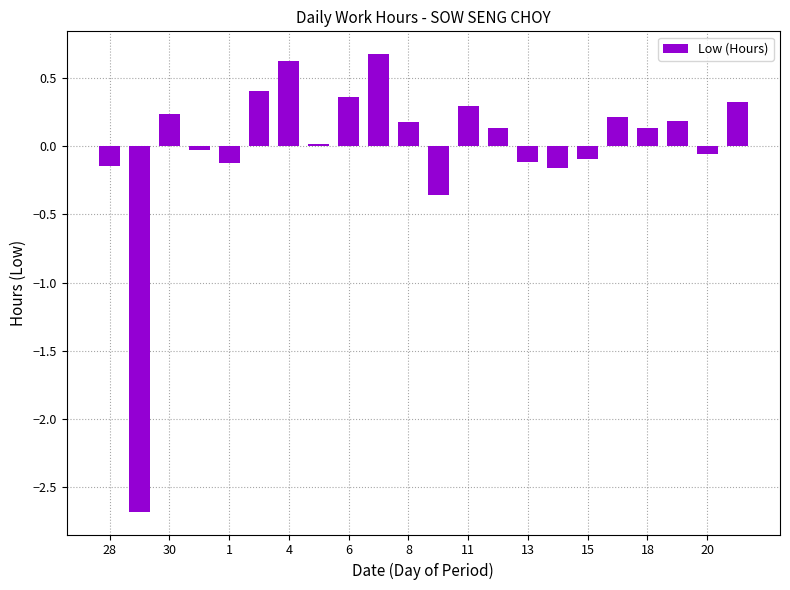

What is the difference between the maximum and second lowest values?

1.0